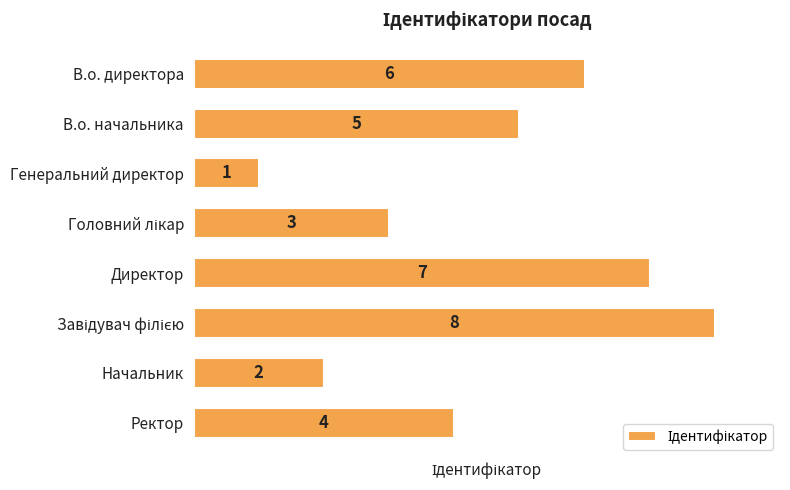

Are the bars grouped side by side (vs. stacked)?

No